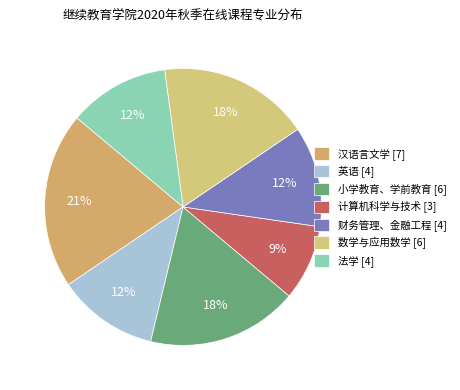

Count the number of slices in the pie.

7